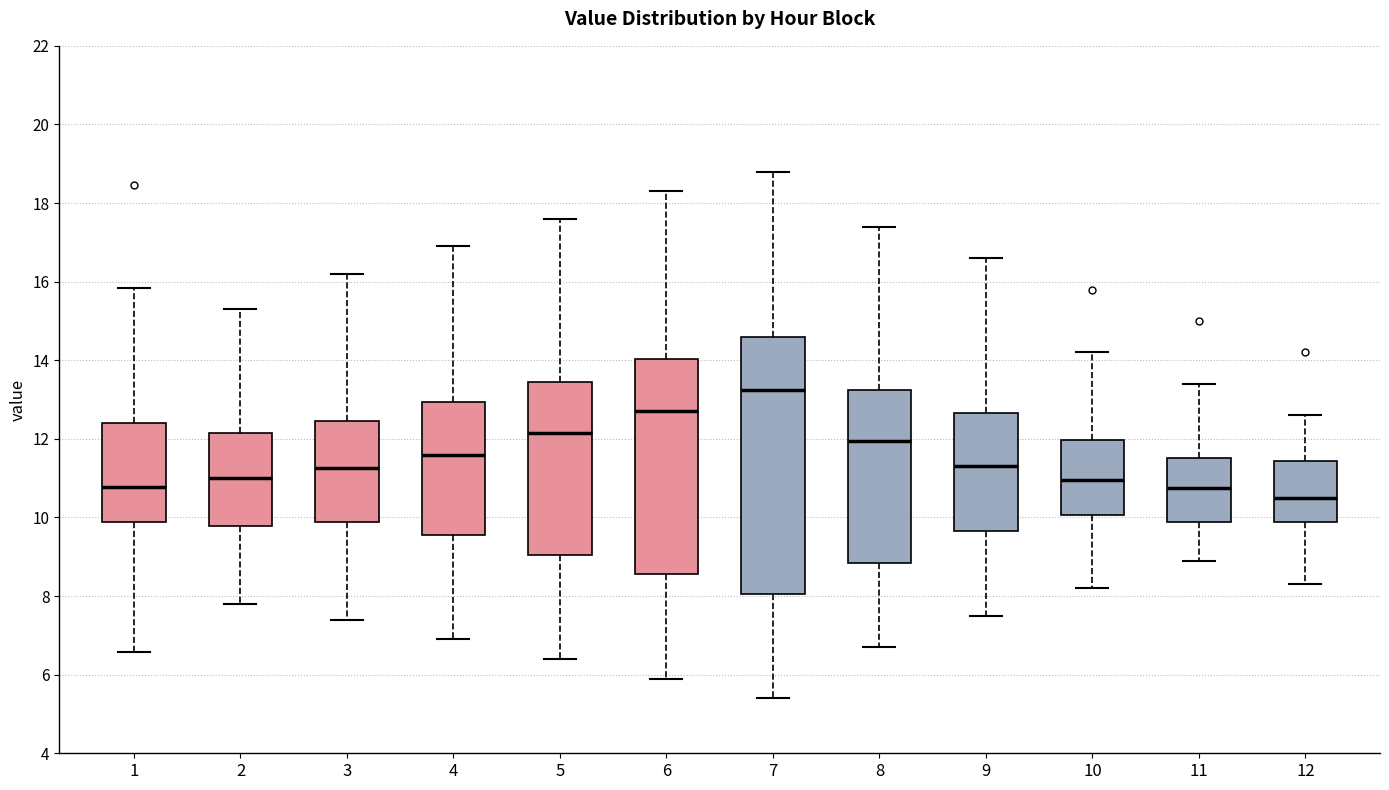

Reading left to right, transcribe this box plot: for each box, give where its median line is, the range the box spans, and where its two whiskers end, as read against the y-axis. The values are not printed on the chart, so give them approximately, as read against the axis.

1: median 10.8, box 9.8 to 12.4, whiskers 6.6 to 15.8
2: median 11.0, box 9.8 to 12.2, whiskers 7.8 to 15.4
3: median 11.2, box 9.8 to 12.4, whiskers 7.4 to 16.2
4: median 11.6, box 9.6 to 13.0, whiskers 7.0 to 17.0
5: median 12.2, box 9.0 to 13.4, whiskers 6.4 to 17.6
6: median 12.8, box 8.6 to 14.0, whiskers 6.0 to 18.4
7: median 13.2, box 8.0 to 14.6, whiskers 5.4 to 18.8
8: median 12.0, box 8.8 to 13.2, whiskers 6.8 to 17.4
9: median 11.4, box 9.6 to 12.6, whiskers 7.6 to 16.6
10: median 11.0, box 10.0 to 12.0, whiskers 8.2 to 14.2
11: median 10.8, box 9.8 to 11.6, whiskers 9.0 to 13.4
12: median 10.6, box 9.8 to 11.4, whiskers 8.4 to 12.6